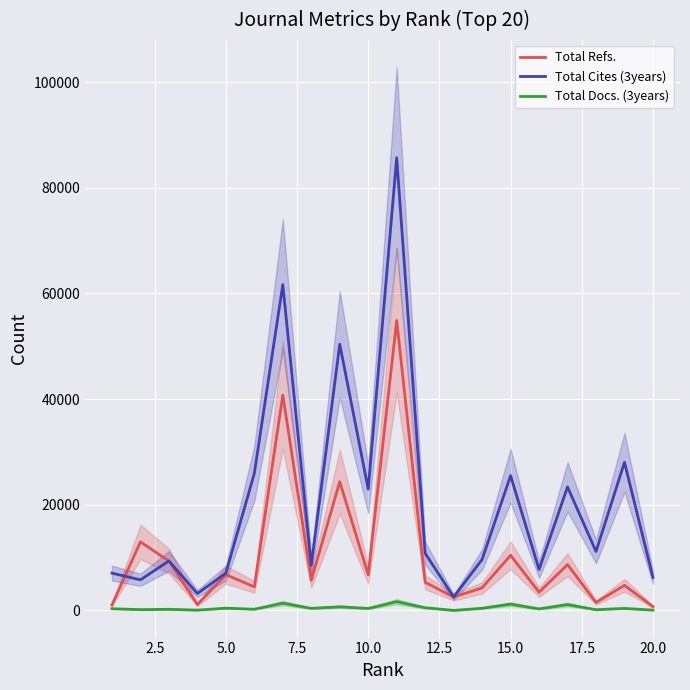

True or false: Total Cites (3years) and Total Docs. (3years) intersect in this chart.

False